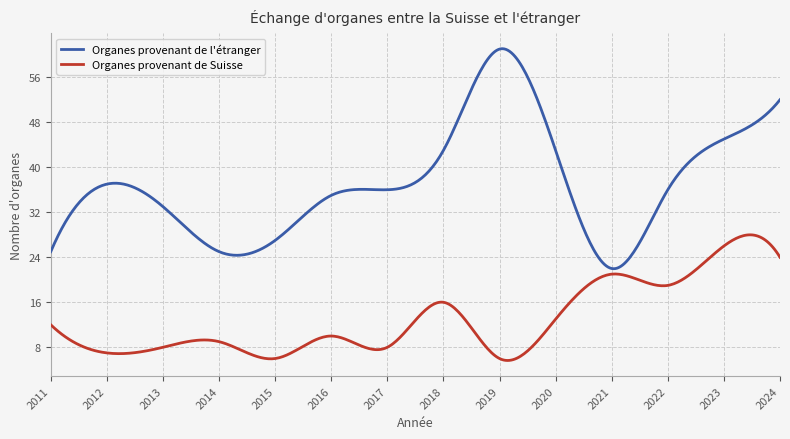

True or false: Organes provenant de l'étranger and Organes provenant de Suisse intersect in this chart.

False